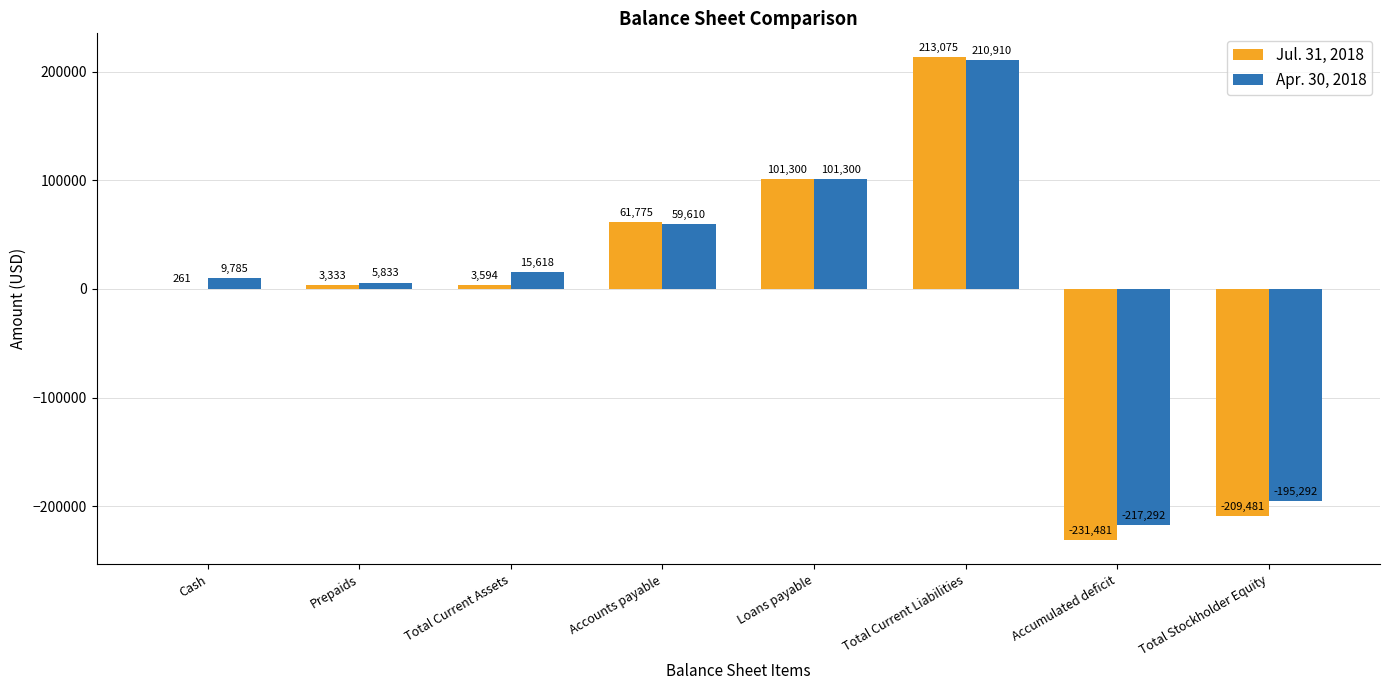

Which series has the widest spread of values?

Jul. 31, 2018